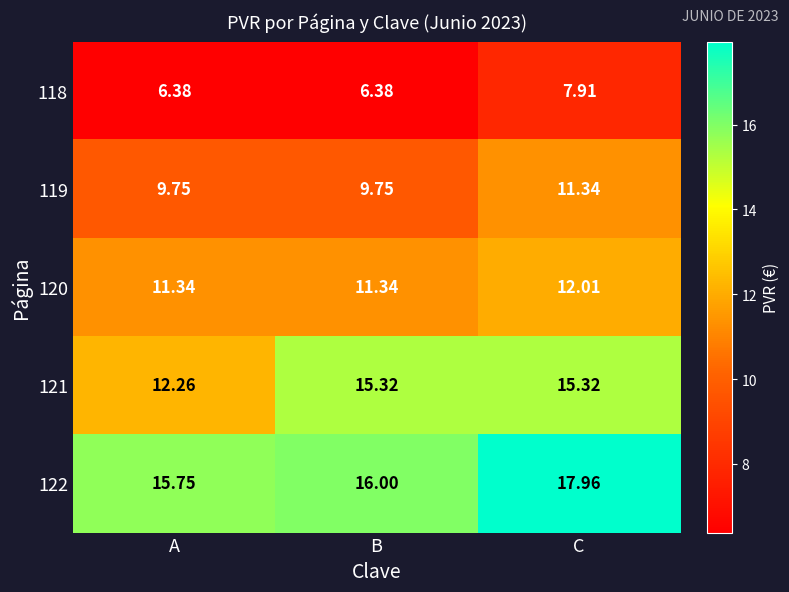

What is the smallest value displayed?

6.4